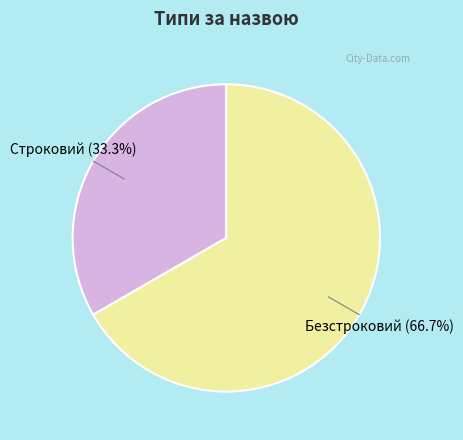

Does Безстроковий account for over 50% of the chart?

Yes